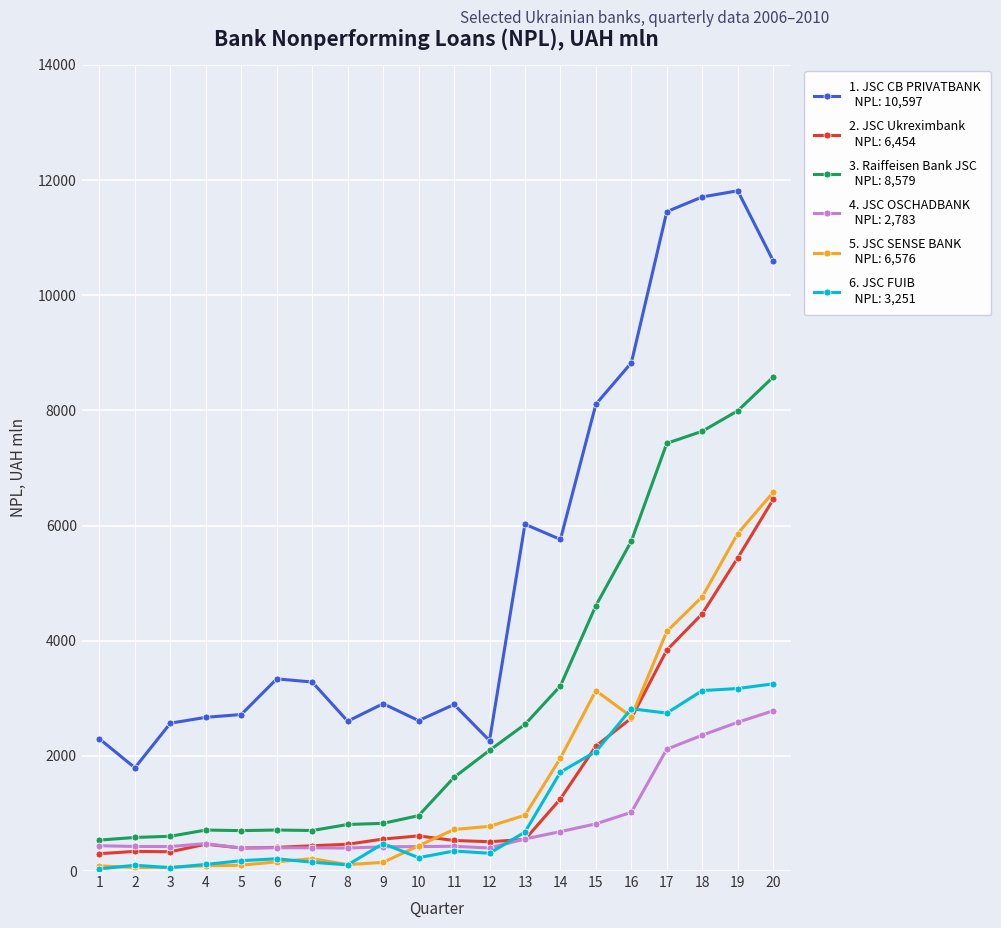

What is the greatest value displayed?

11813.0